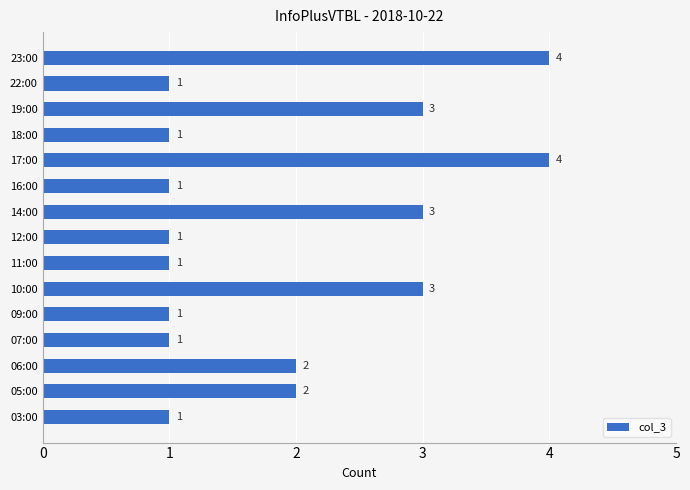

Which has a higher value, 10:00 or 11:00?

10:00